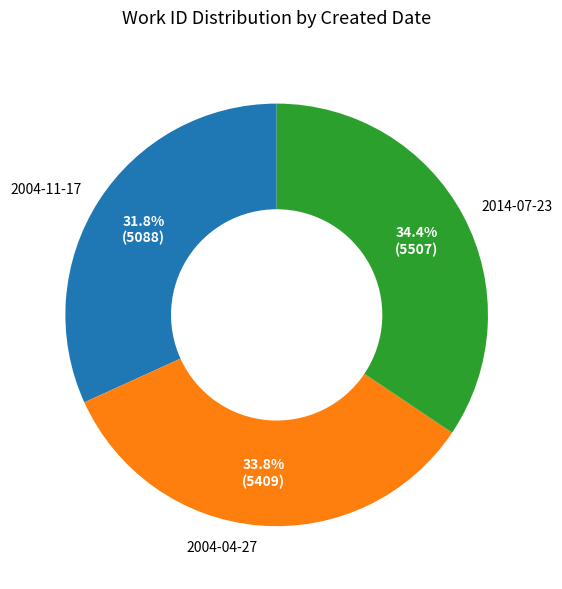

To the nearest percent, what is the difference between the 2014-07-23 and 2004-04-27 slice percentages?

1%